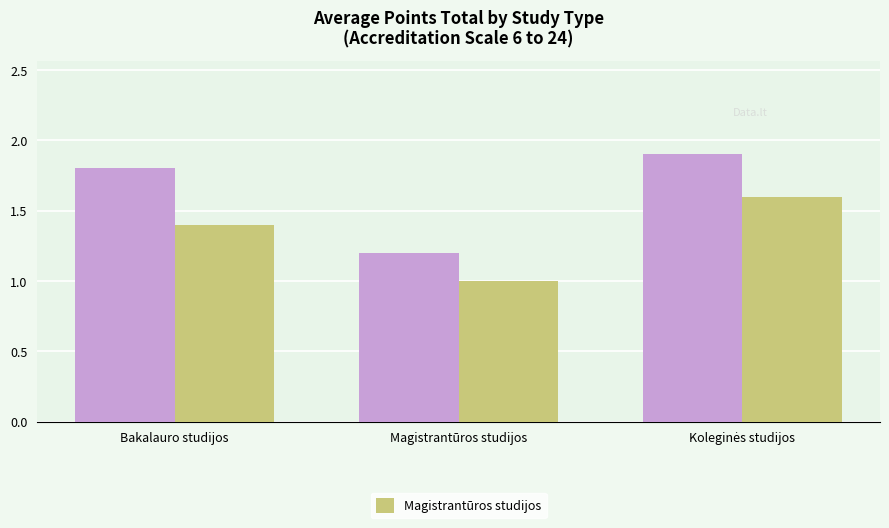

What is the maximum value shown in the chart?

1.9